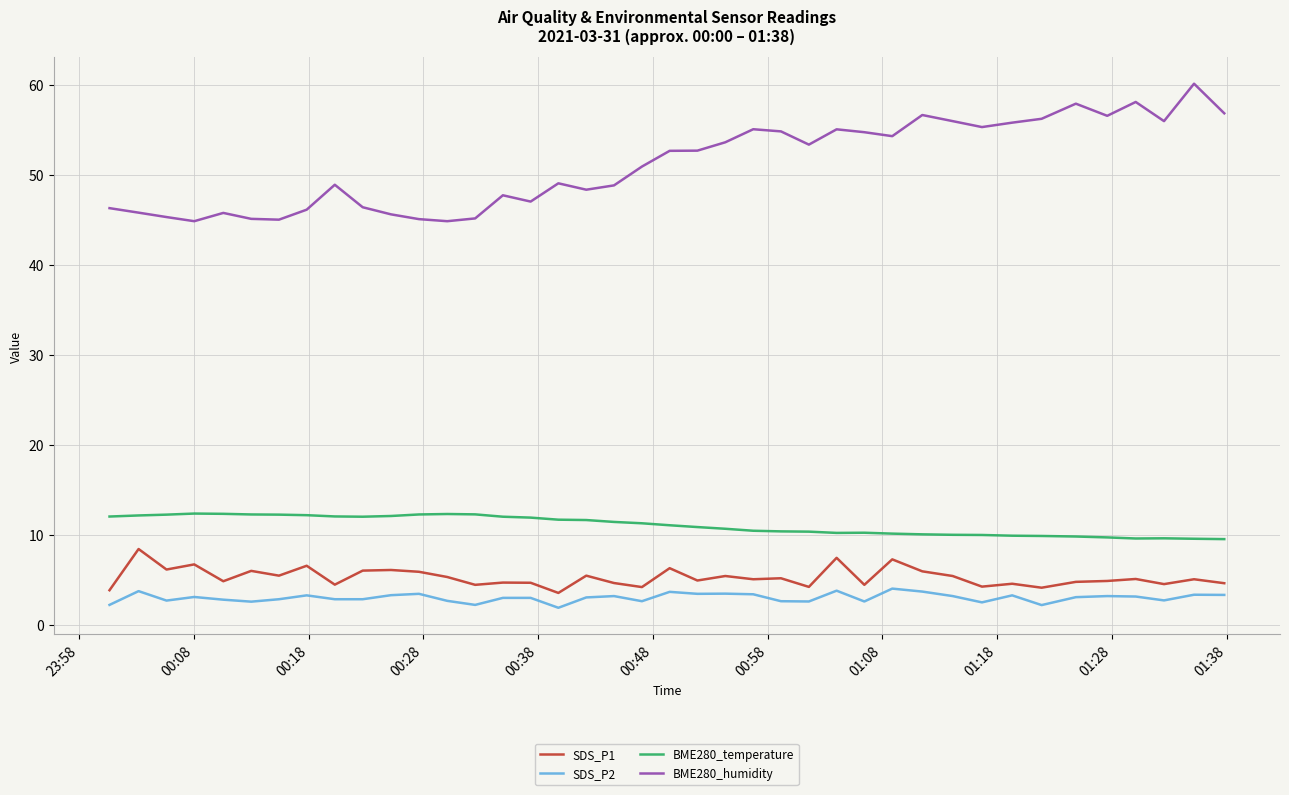

True or false: BME280_humidity and SDS_P1 cross at least once.

False